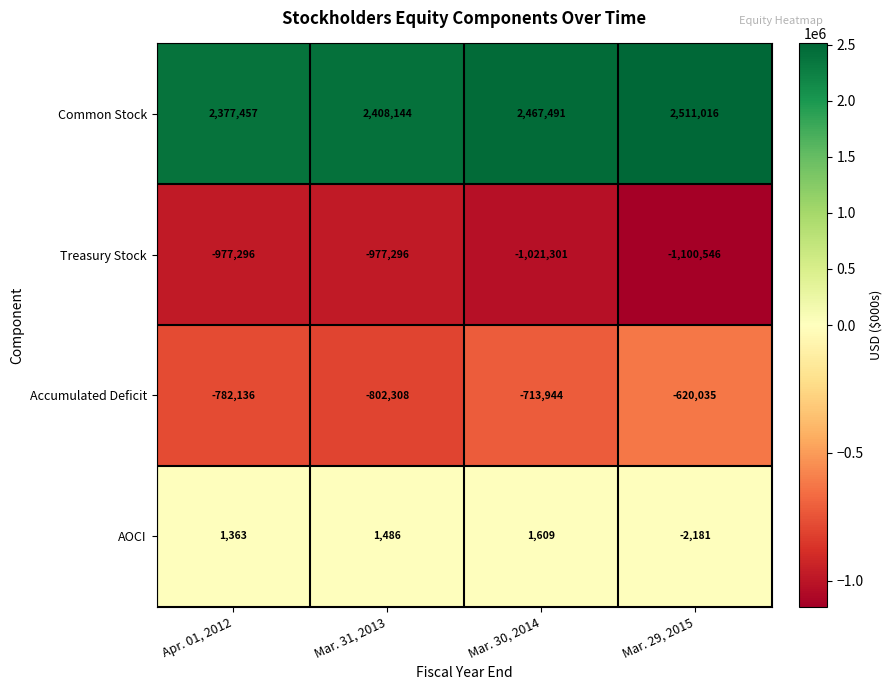

What is the sum of the Accumulated Deficit values at Mar. 31, 2013 and Apr. 01, 2012?

-1584444